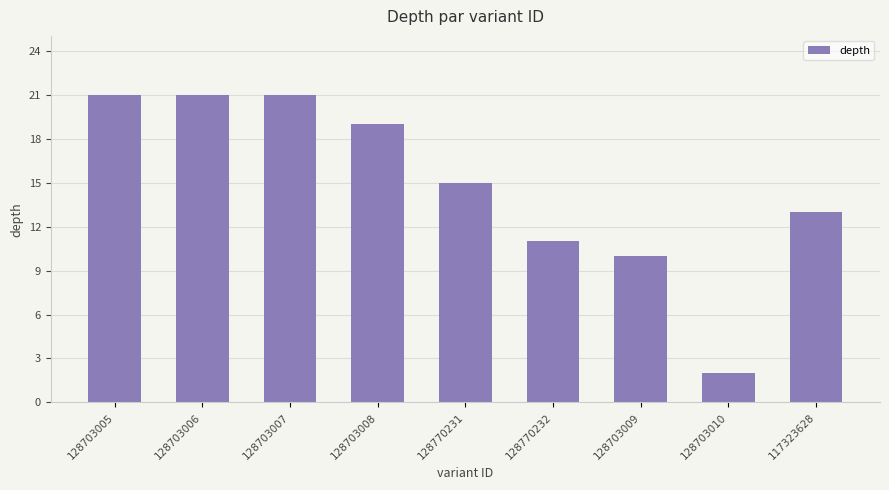

What is the difference between the maximum and minimum values?

19